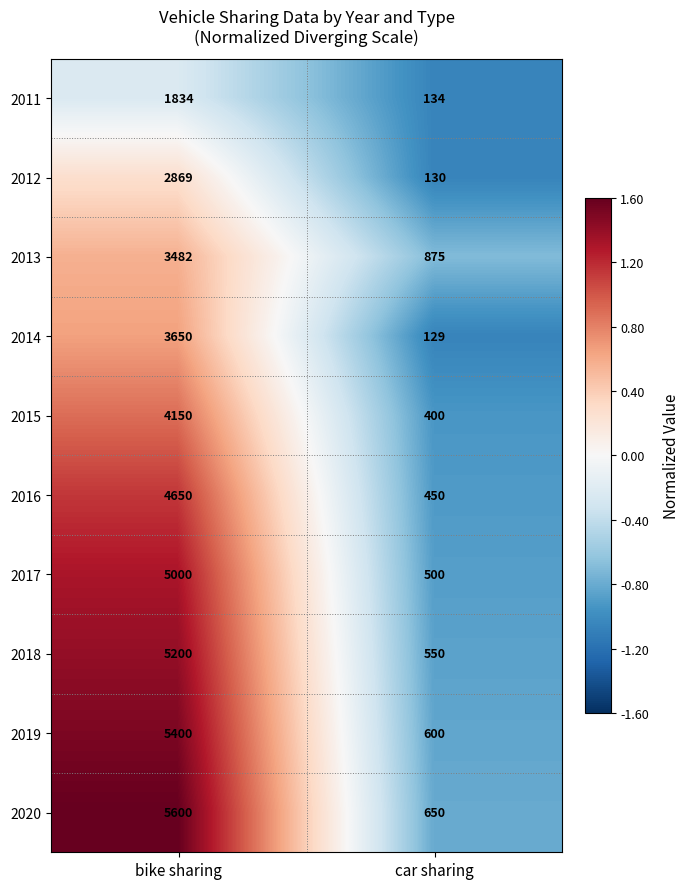

At car sharing, list the series in order from largest to smallest.

2013, 2020, 2019, 2018, 2017, 2016, 2015, 2011, 2012, 2014